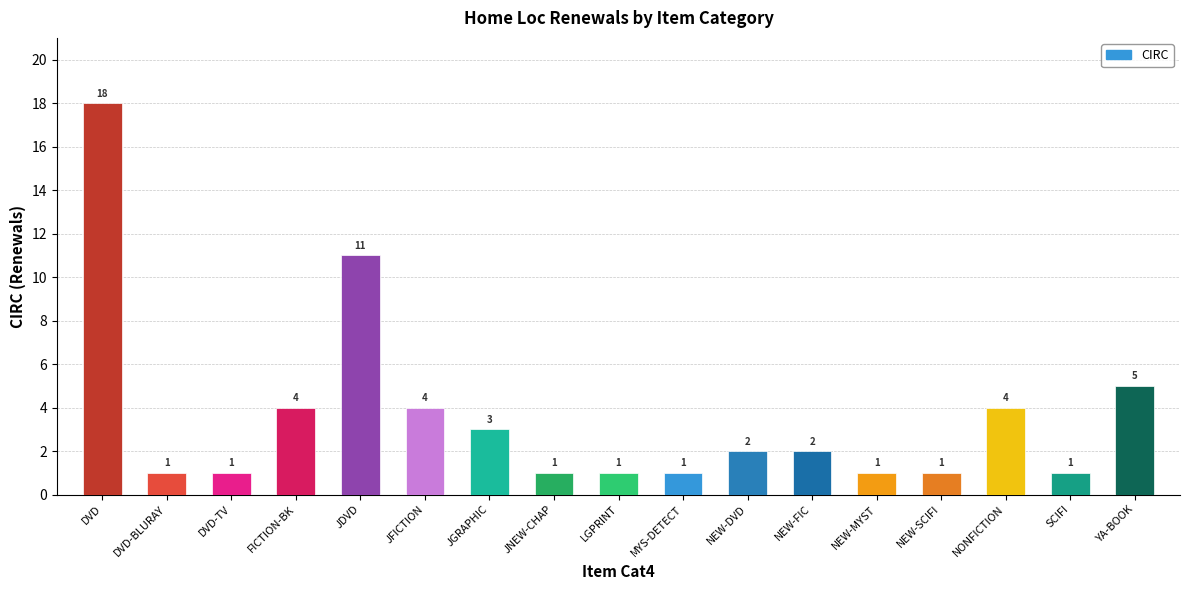

Which has a higher value, JGRAPHIC or NEW-SCIFI?

JGRAPHIC